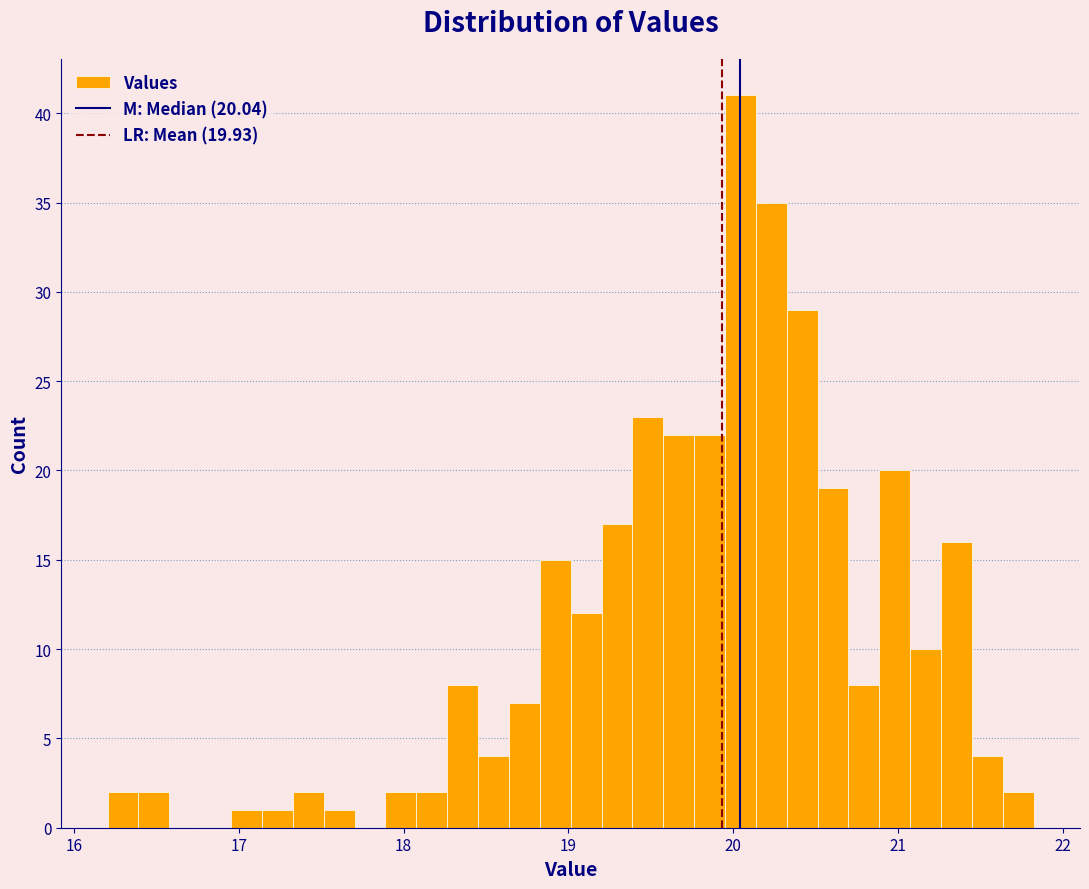

Read against the x-axis, roughly where is the centre of the tallest bar?

20.0